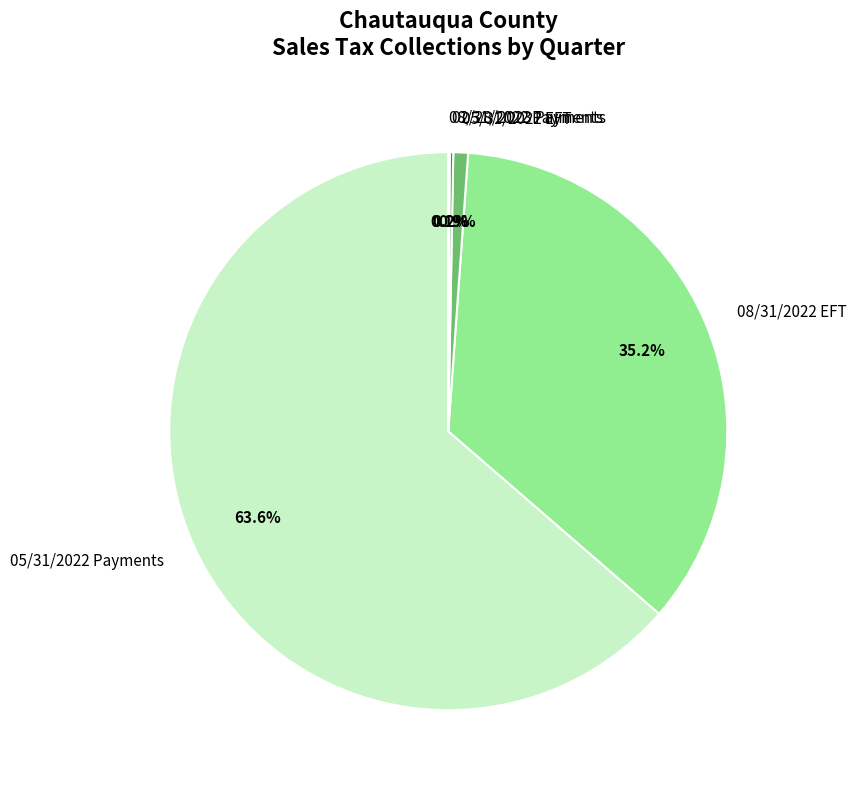

Which slice is the largest?

05/31/2022 Payments